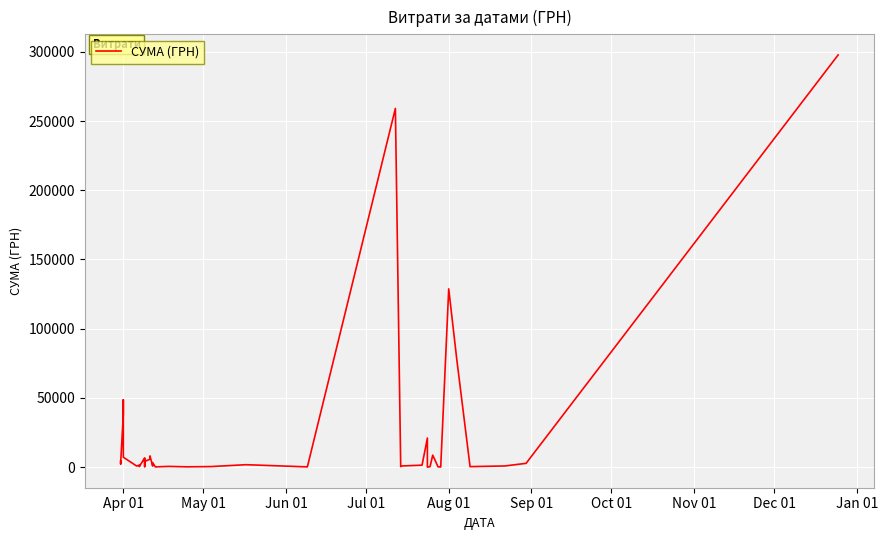

How many interior local valleys (lower than both neighbors) does the data have?

13